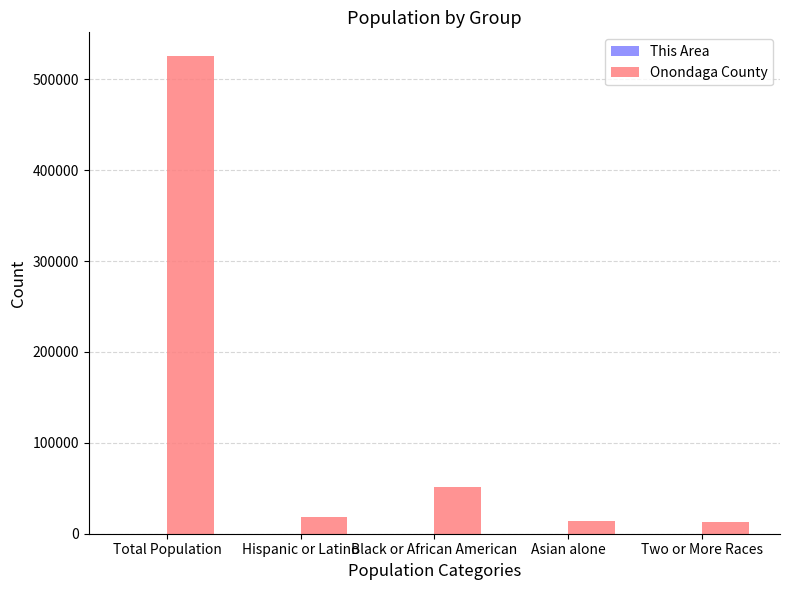

True or false: Onondaga County has a value of 920772 at Total Population.

False